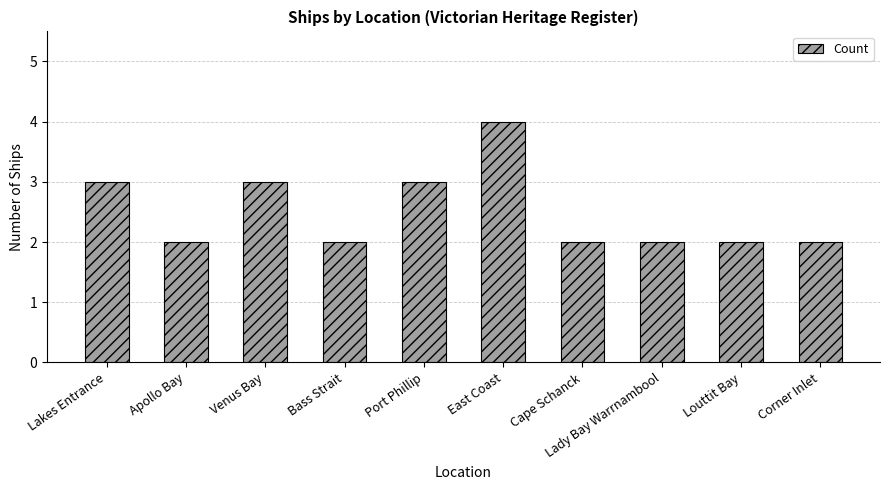

What is the difference between the second highest and minimum values?

1